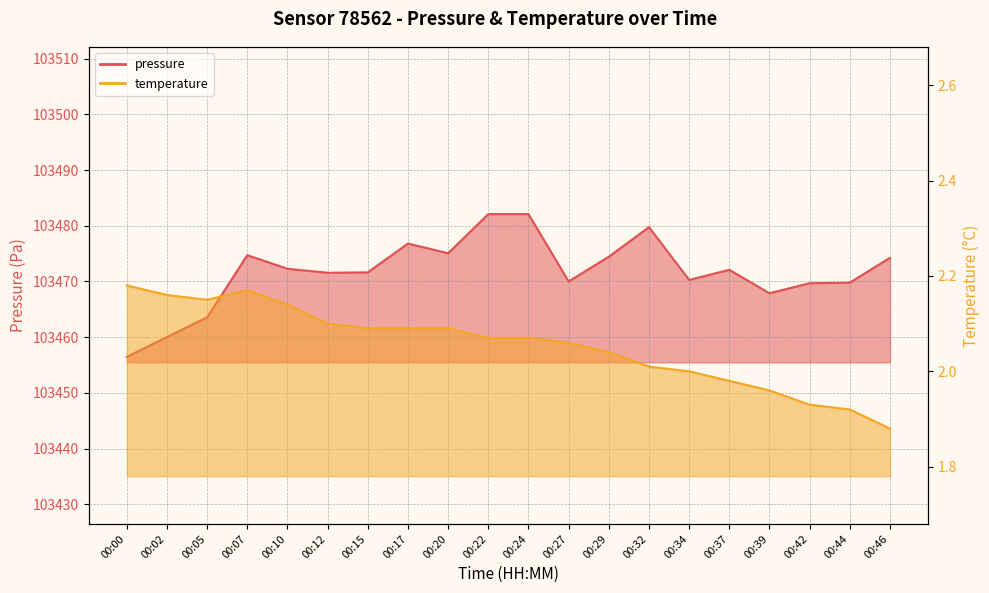

How many categories are shown in the chart?

20